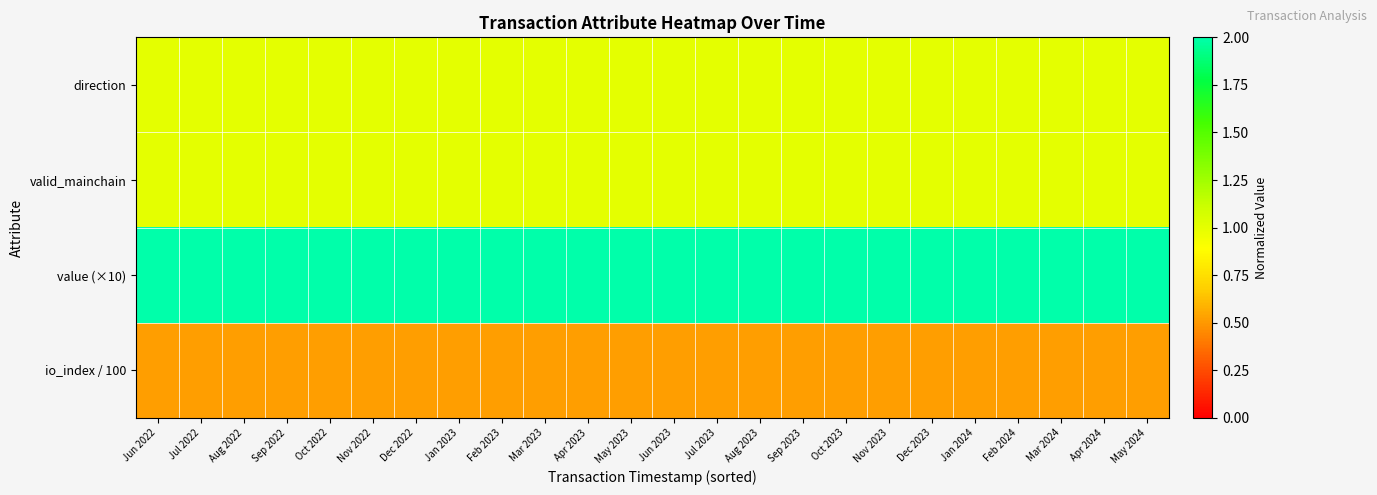

List the series in order of their peak value, highest first.

value (×10), direction, valid_mainchain, io_index / 100